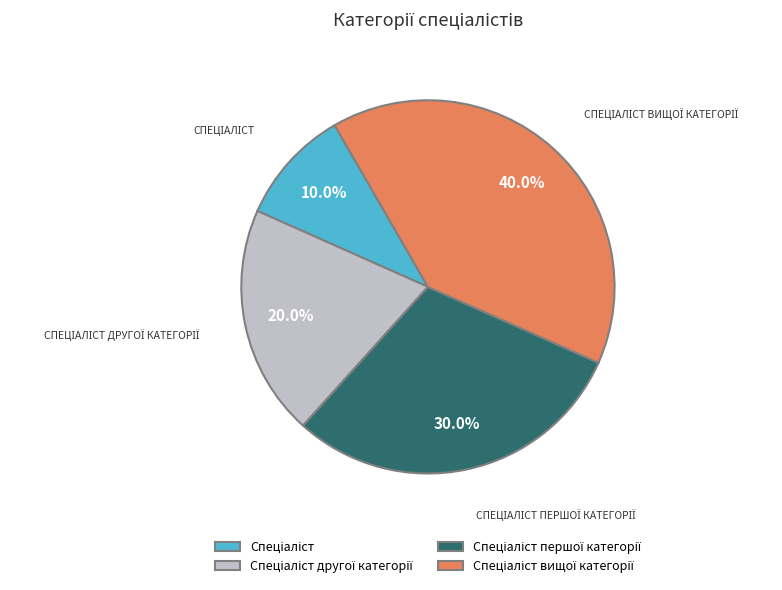

Is there a majority slice in this chart?

No